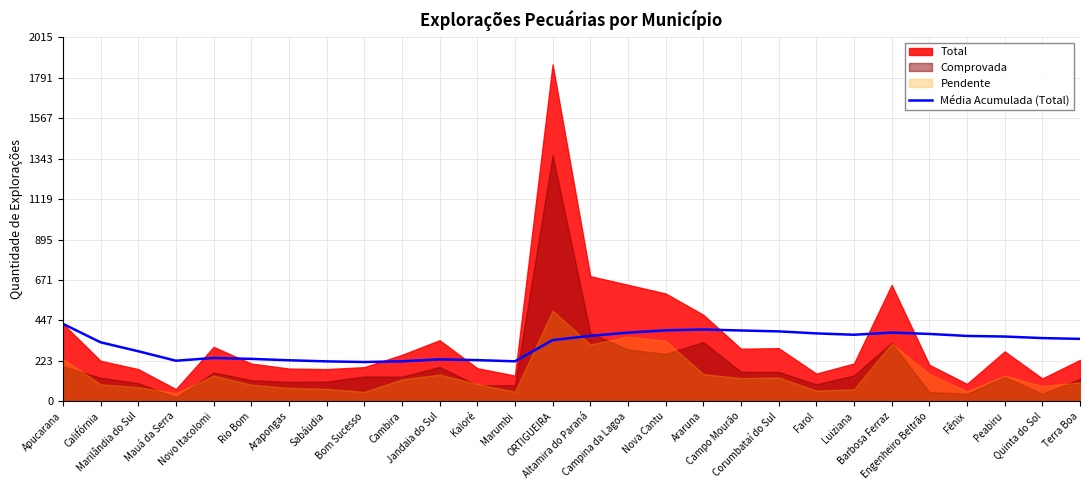

Does the chart display data point markers on the line(s)?

No